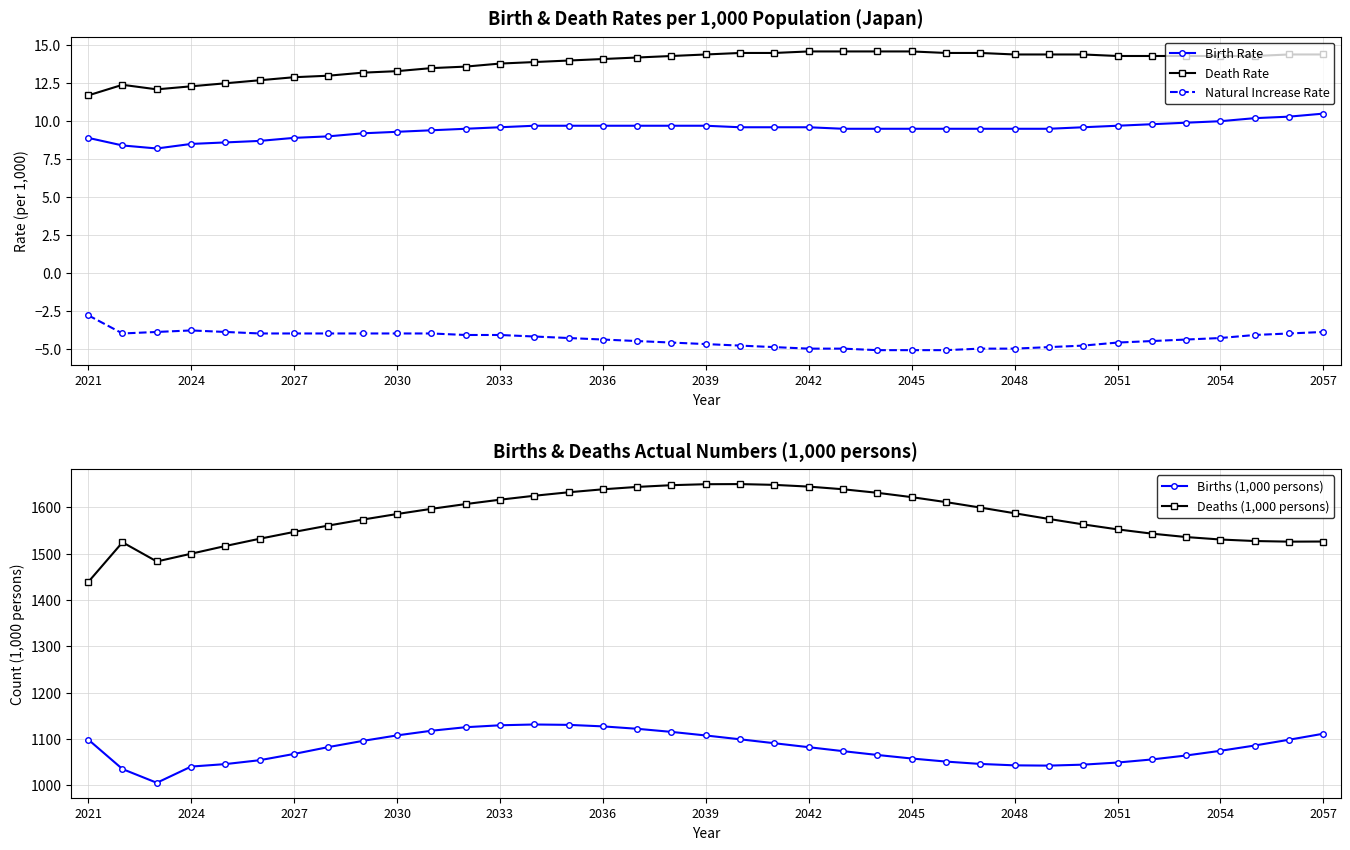

What are all the series names shown in the legend?

Birth Rate, Death Rate, Natural Increase Rate, Births (1,000 persons), Deaths (1,000 persons)